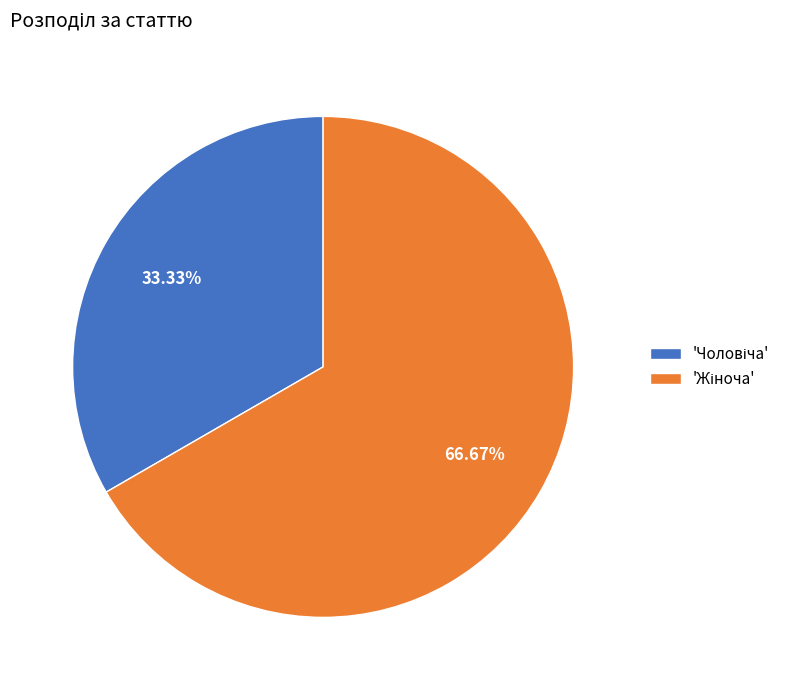

Does any single category account for the majority?

Yes